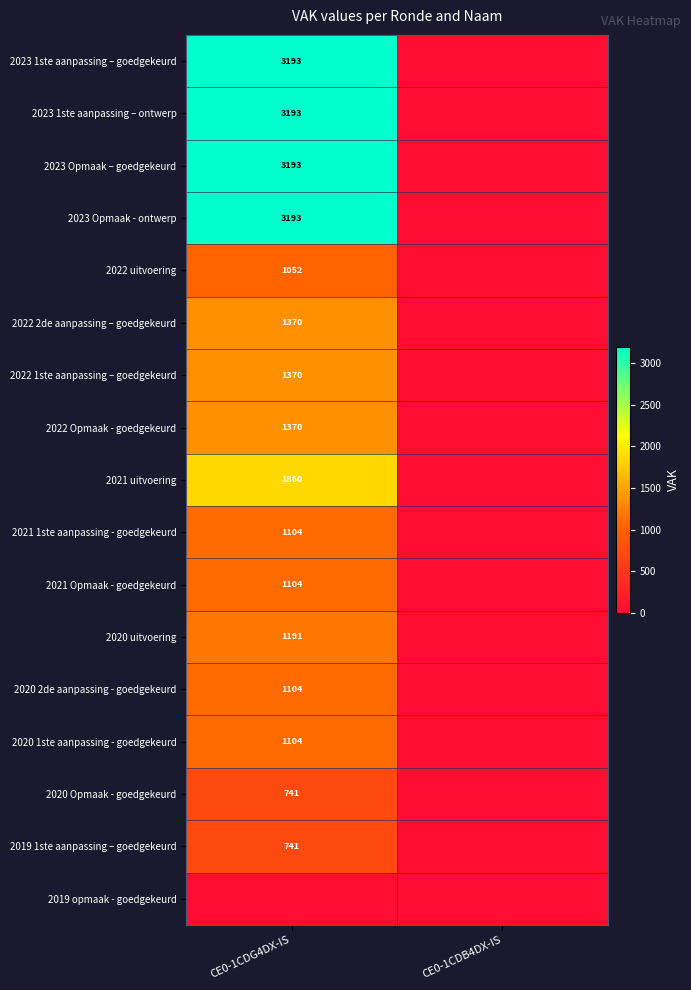

Is it true that 2022 Opmaak - goedgekeurd equals 1370 at CE0-1CDG4DX-IS?

True